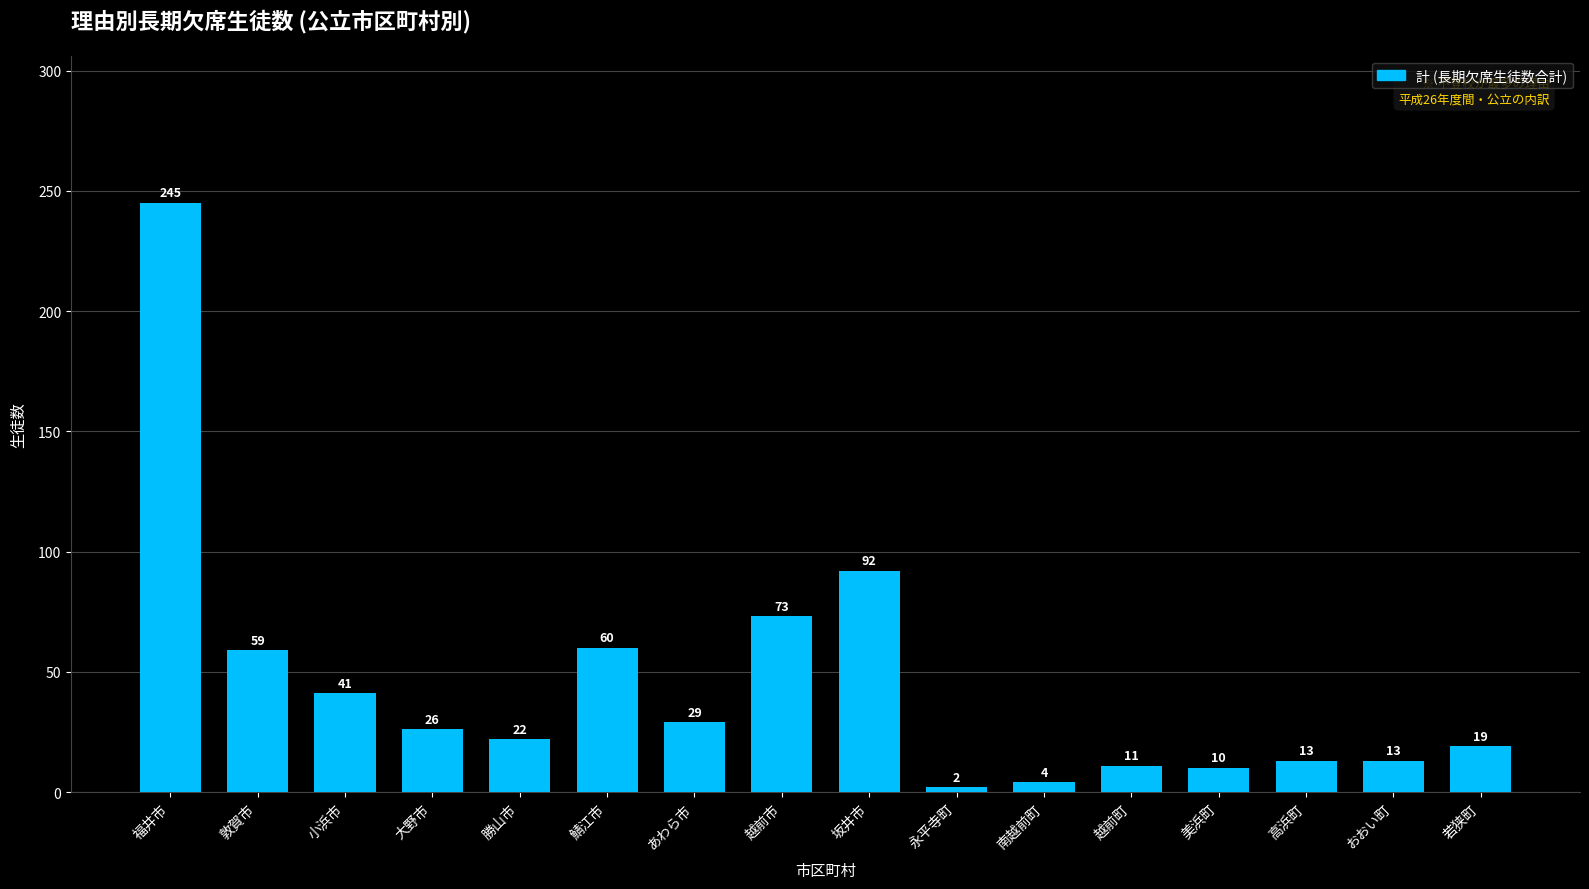

Approximately how many times larger is the value at 越前市 compared to 南越前町?

18.2